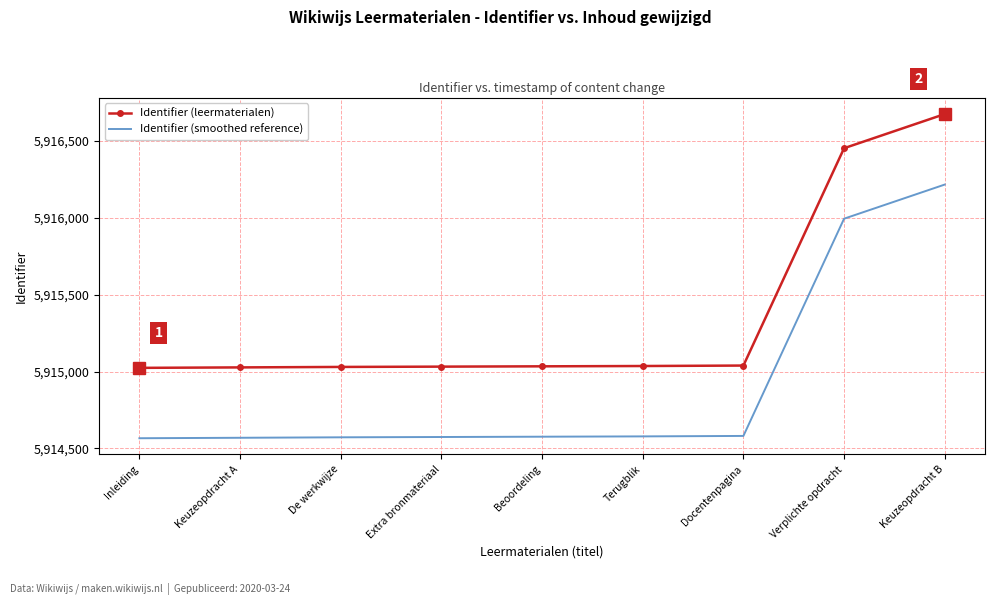

What is the difference between the second highest and second lowest values in the Identifier (leermaterialen) series?

1425.0